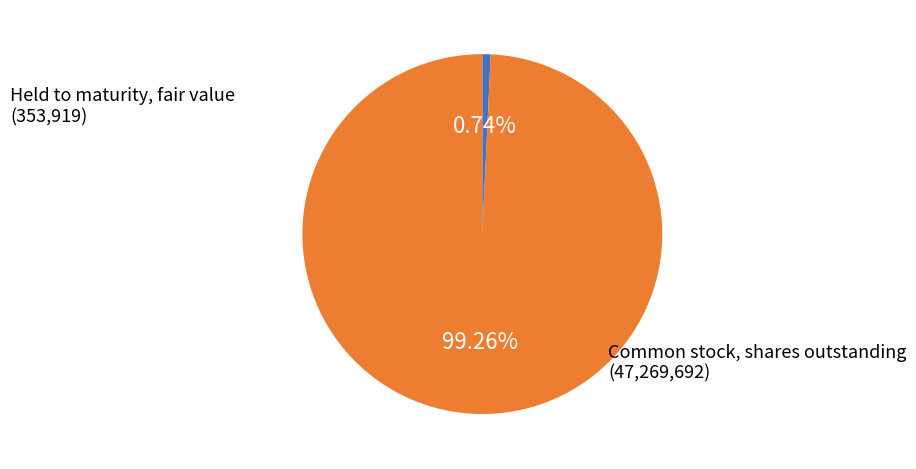

To the nearest percent, what is the difference between the largest and smallest slice percentages?

99%